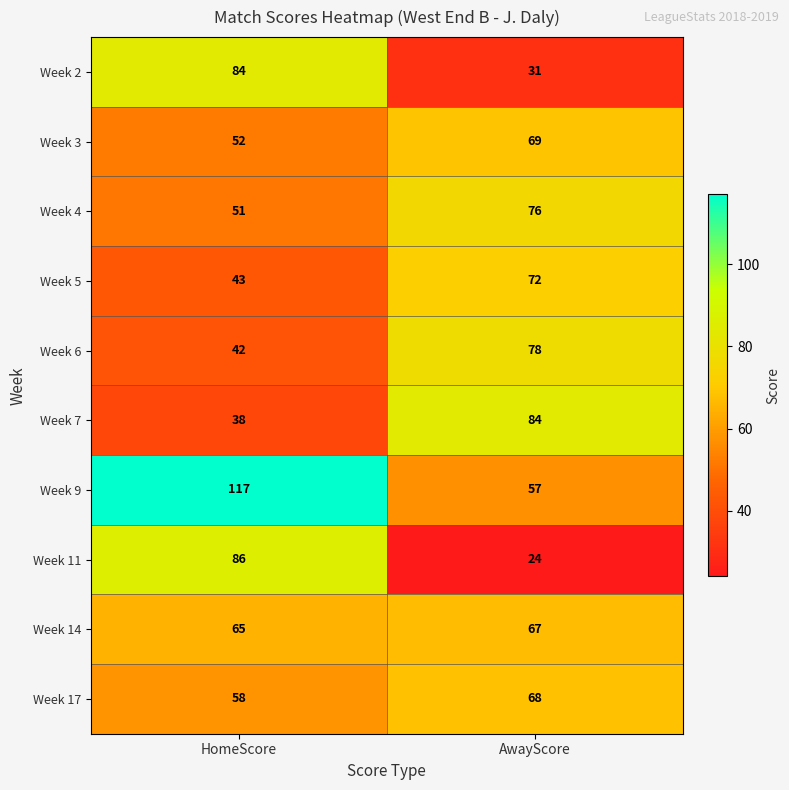

Which series has the largest total across all categories?

Week 9